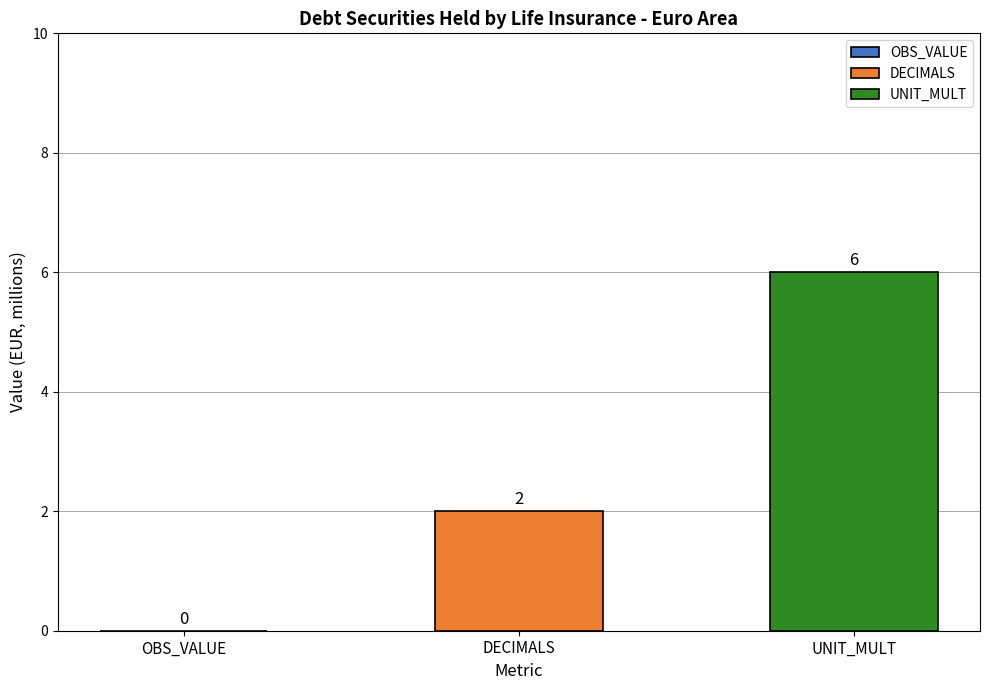

True or false: UNIT_MULT has a value of 11 at 2017-Q1.

False